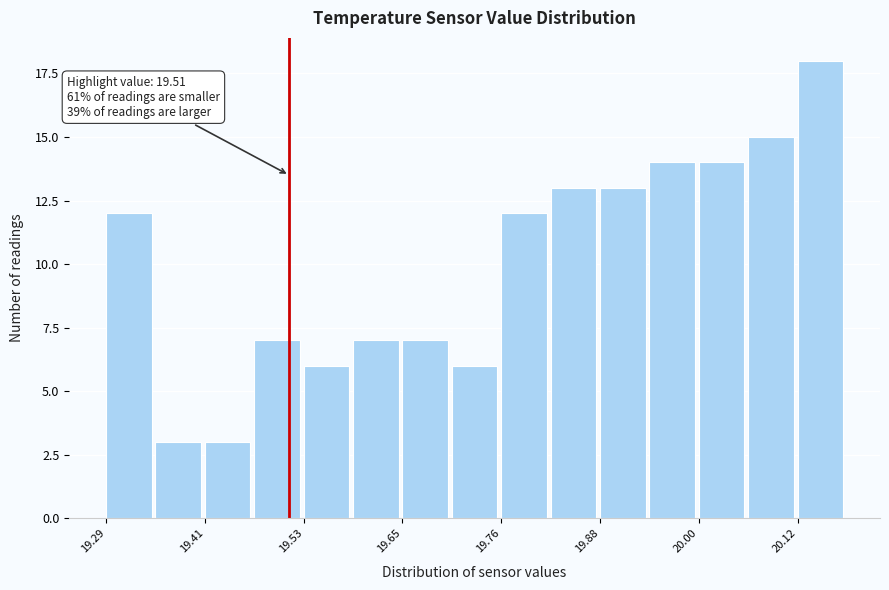

Around what value on the x-axis is the tallest bar? Give the approximate position of its centre, as read against the axis.

20.14